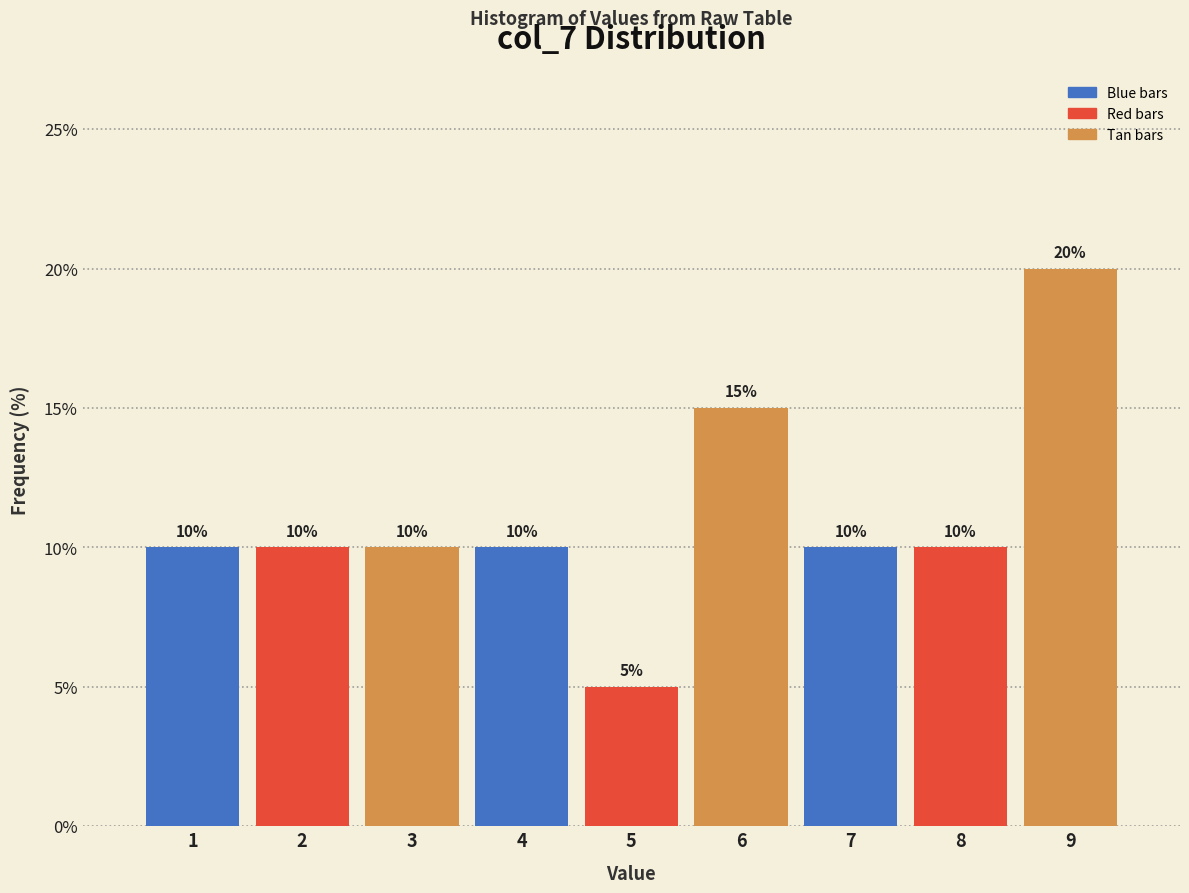

Reading left to right, transcribe all the data shown in this chart.

1=10	2=10	3=10	4=10	5=5	6=15	7=10	8=10	9=20